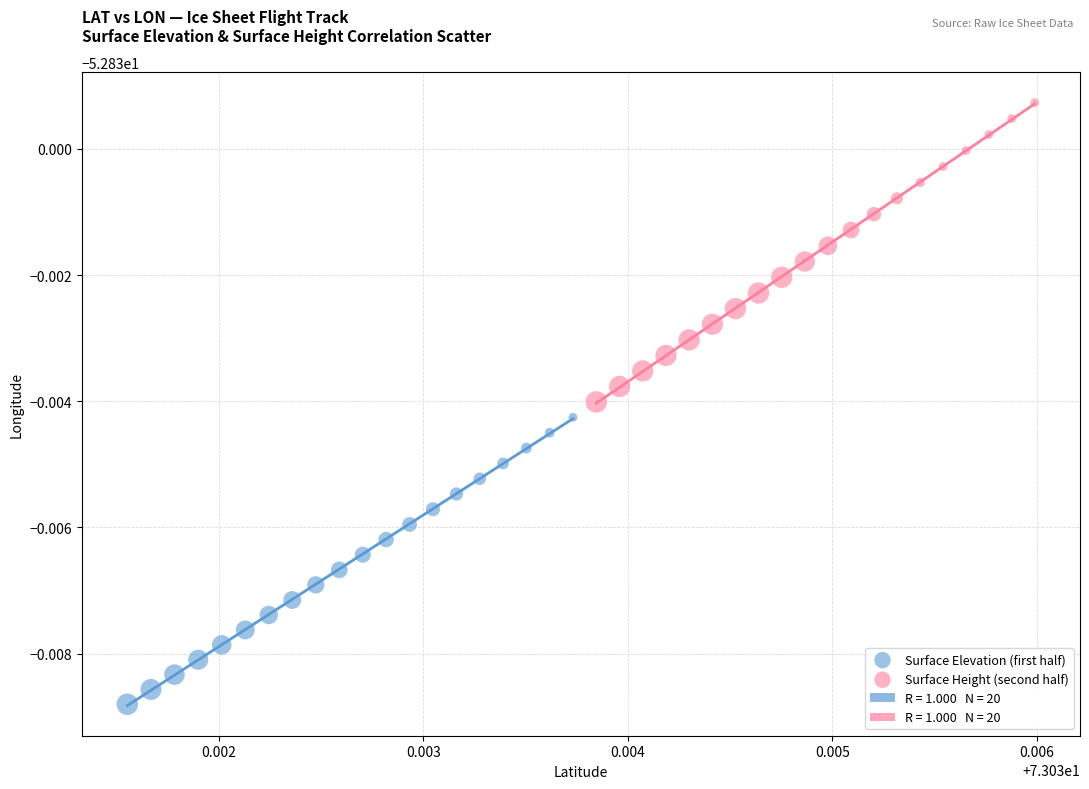

Which series has the widest spread of Y values?

Surface Height (second half)